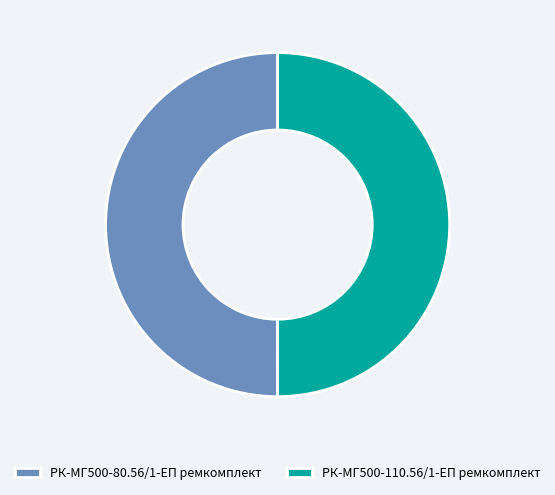

Is the sum of РК-МГ500-80.56/1-ЕП ремкомплект and РК-МГ500-110.56/1-ЕП ремкомплект greater than half?

Yes